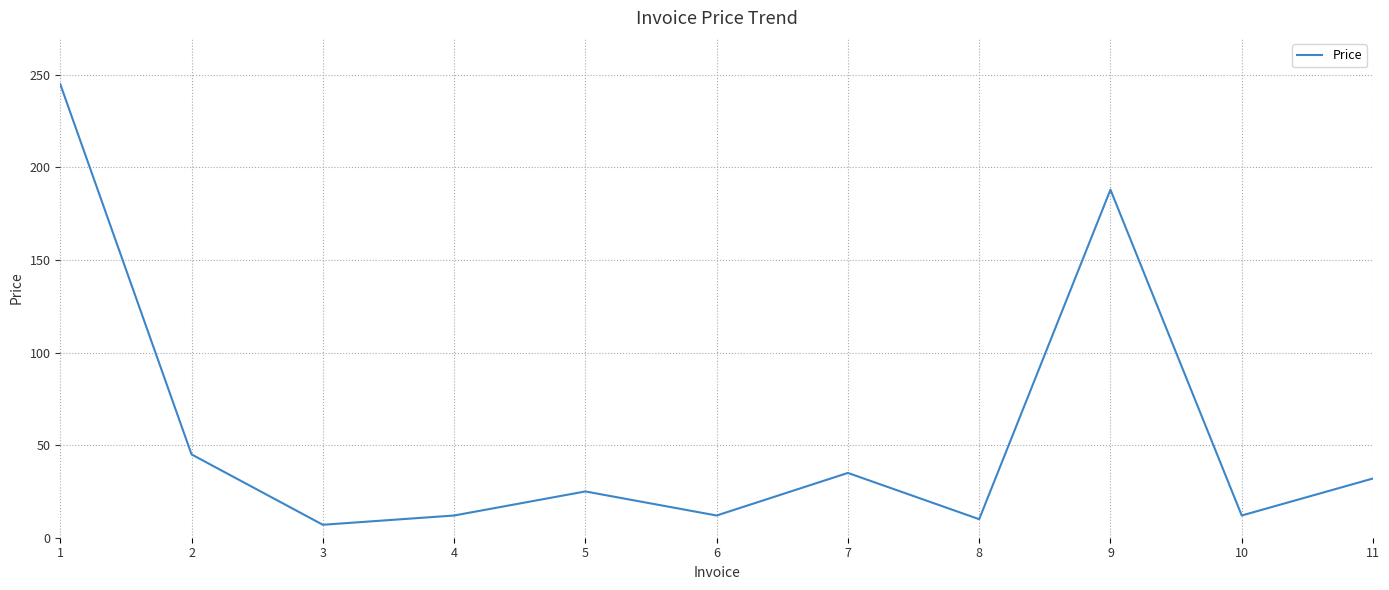

What is the maximum value shown in the chart?

245